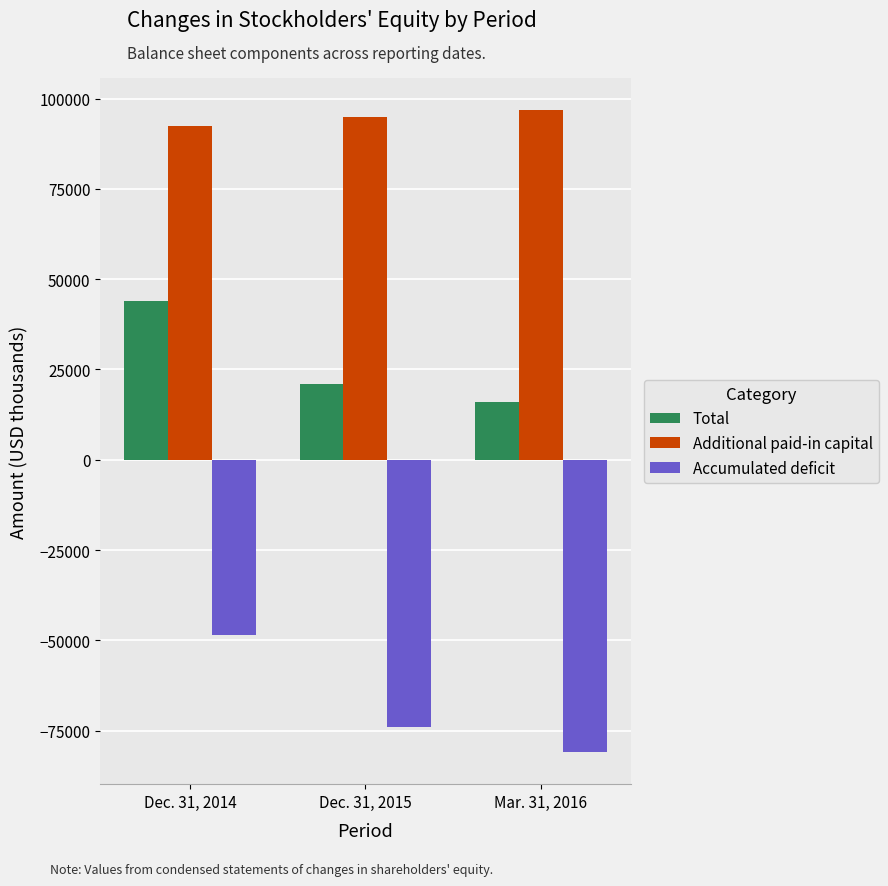

At which label is Accumulated deficit closest to -64742?

Dec. 31, 2015